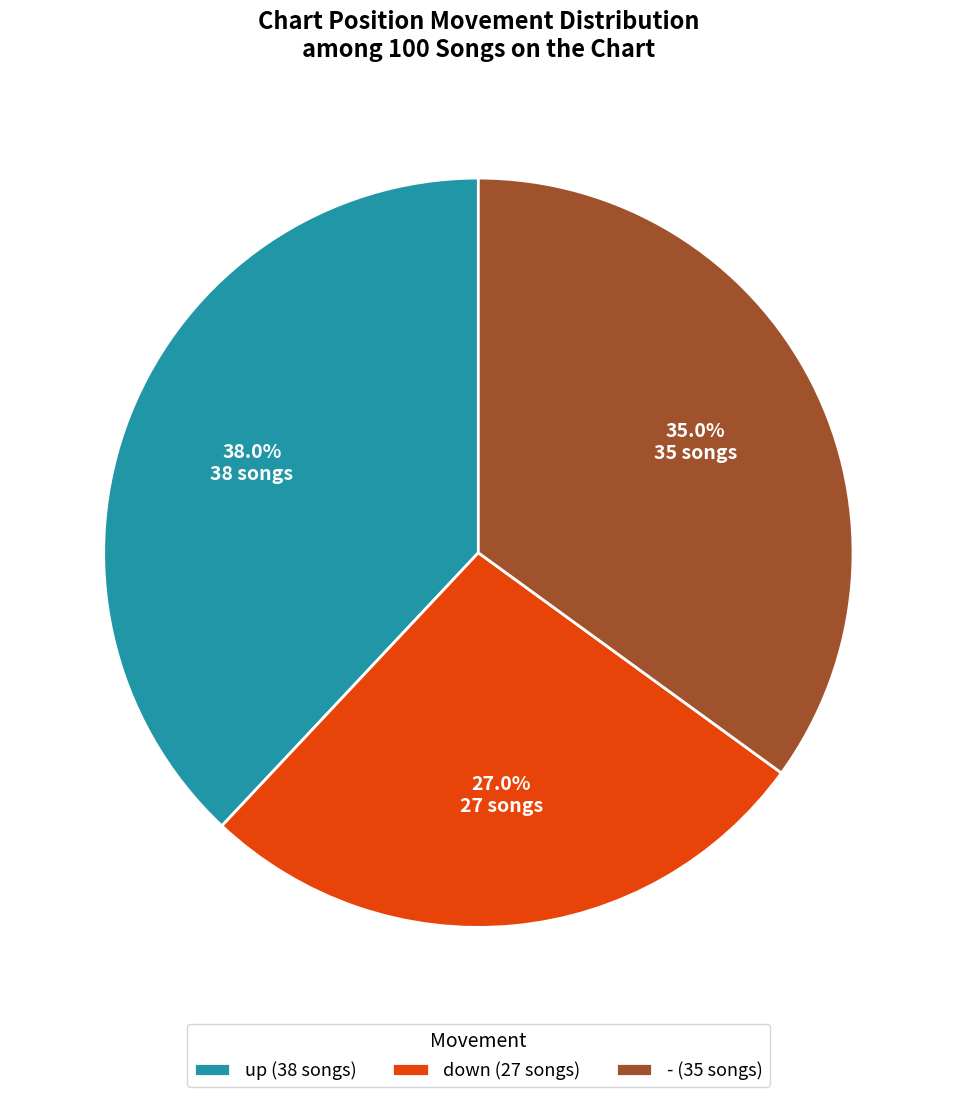

What is the largest slice in the pie chart?

up